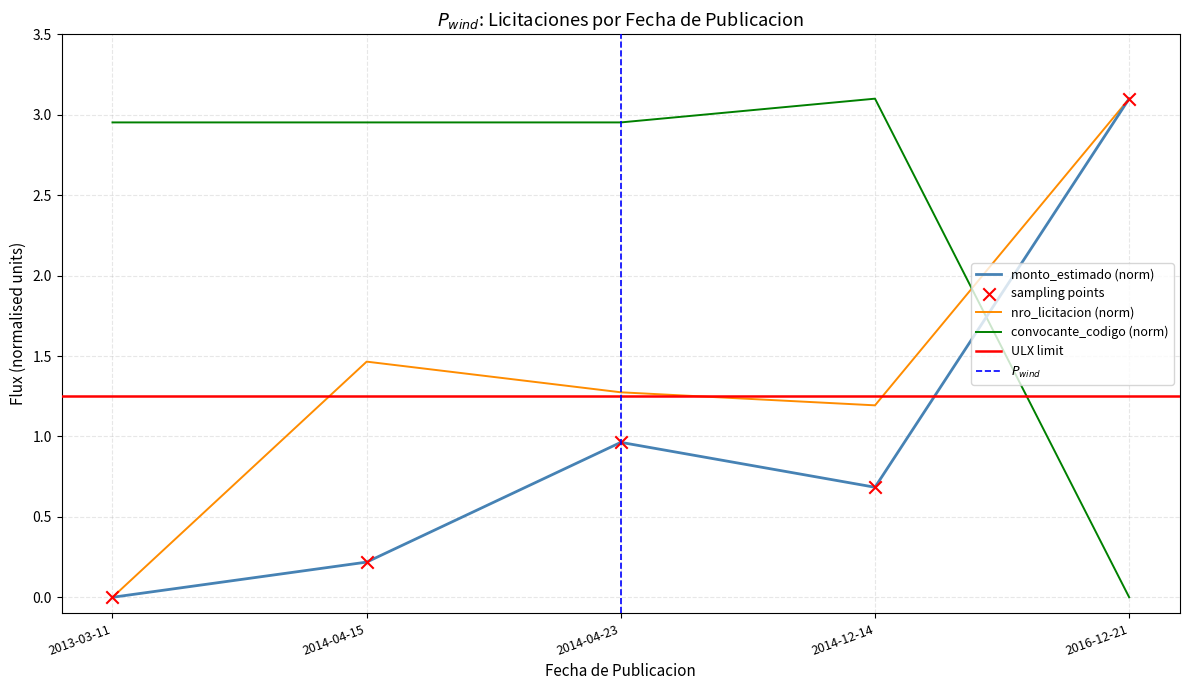

What are all the series names shown in the legend?

nro_licitacion, monto_estimado, convocante_codigo